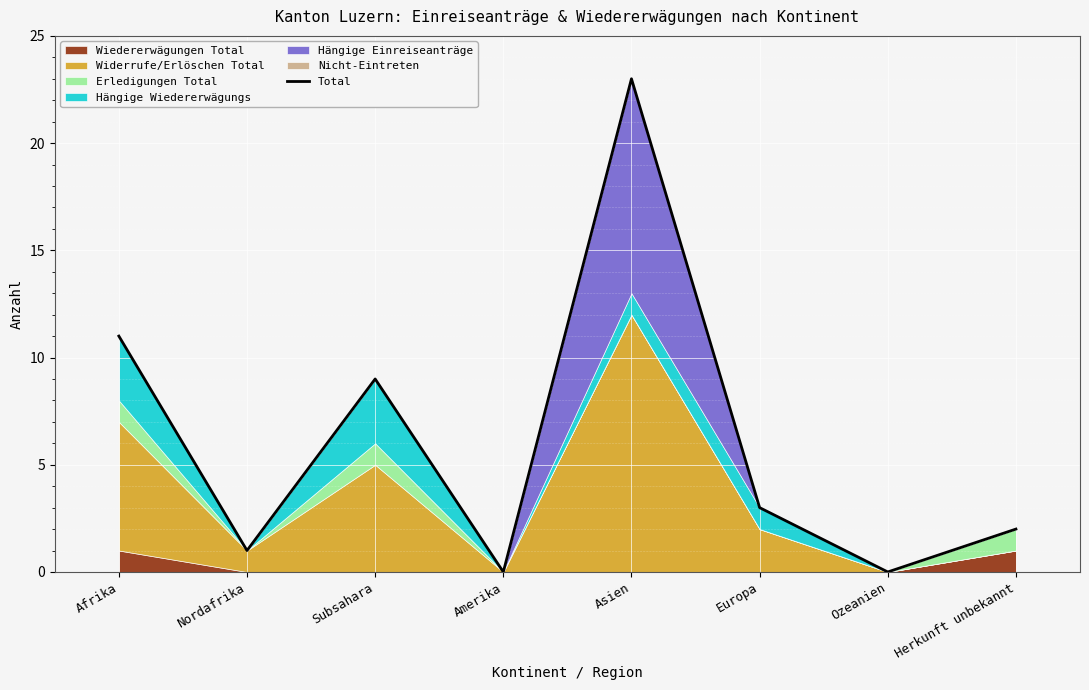

What is the difference between the maximum and second lowest values?

23